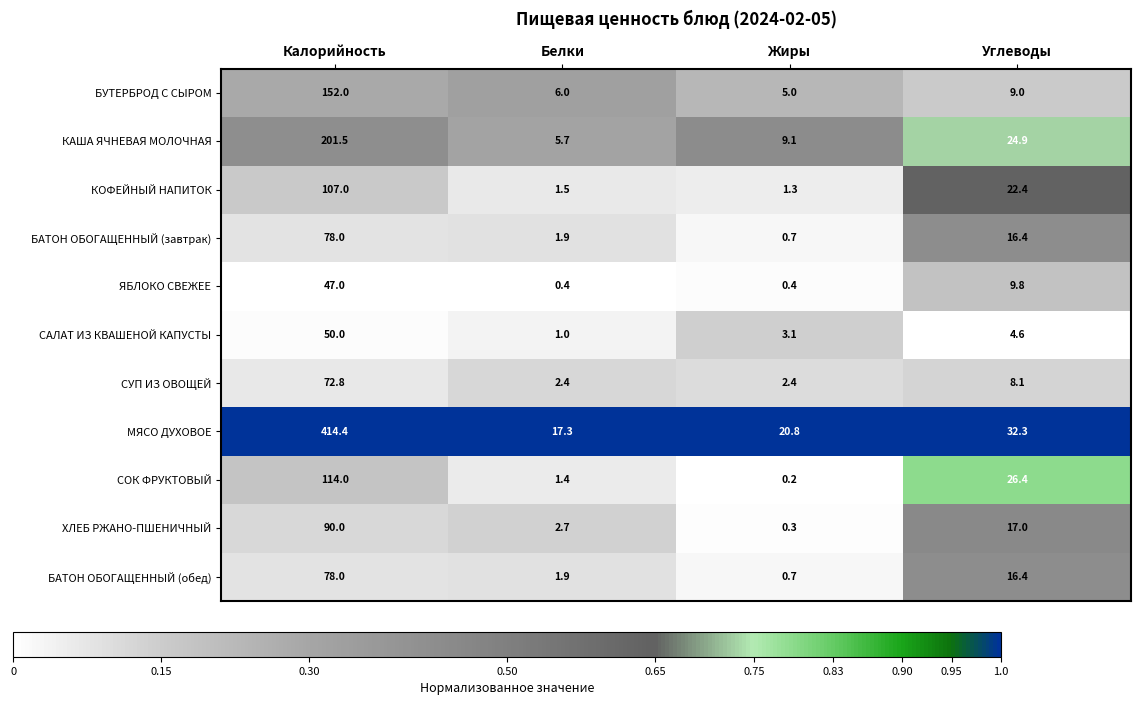

How many data points does each series have?

4